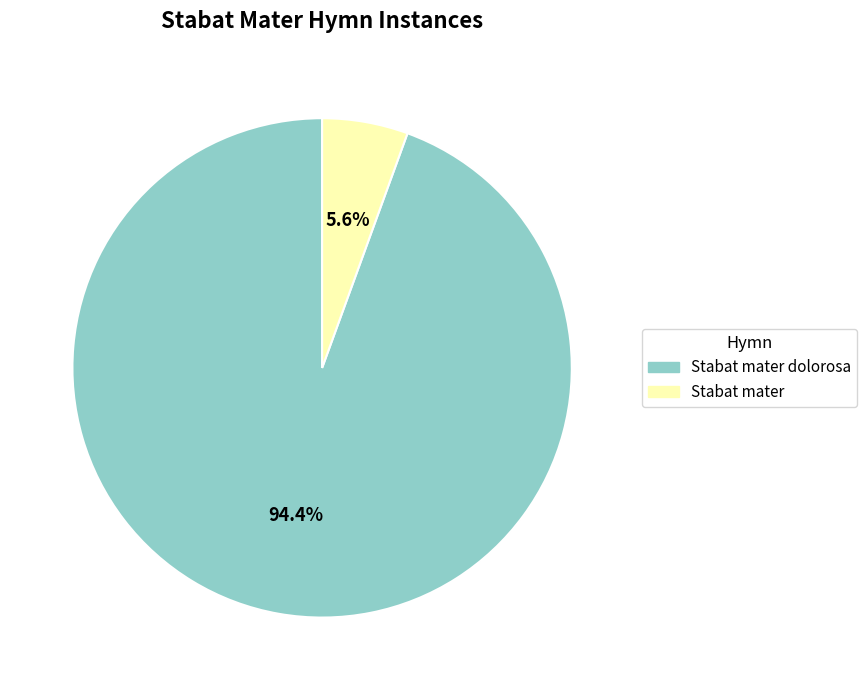

Is there a majority slice in this chart?

Yes